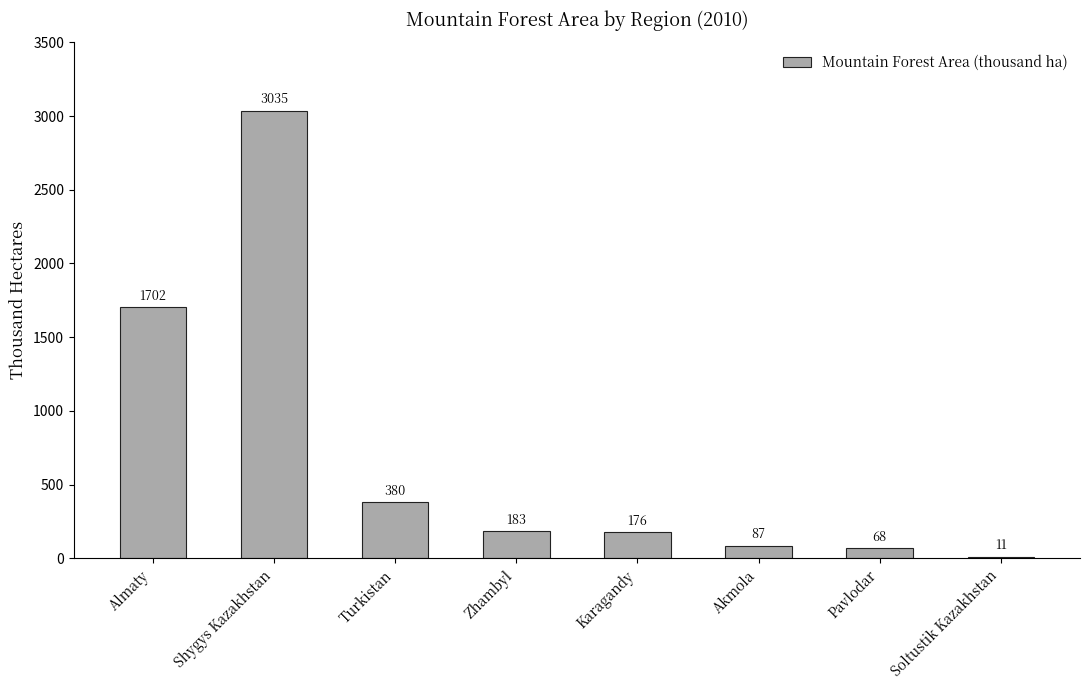

Does the chart contain stacked bars?

No